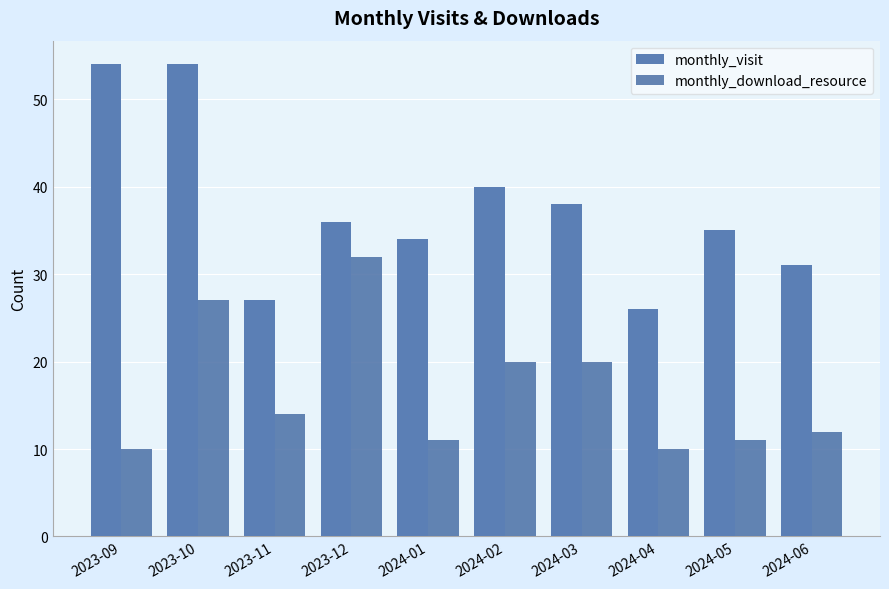

How many data points in monthly_download_resource are less than 14?

5